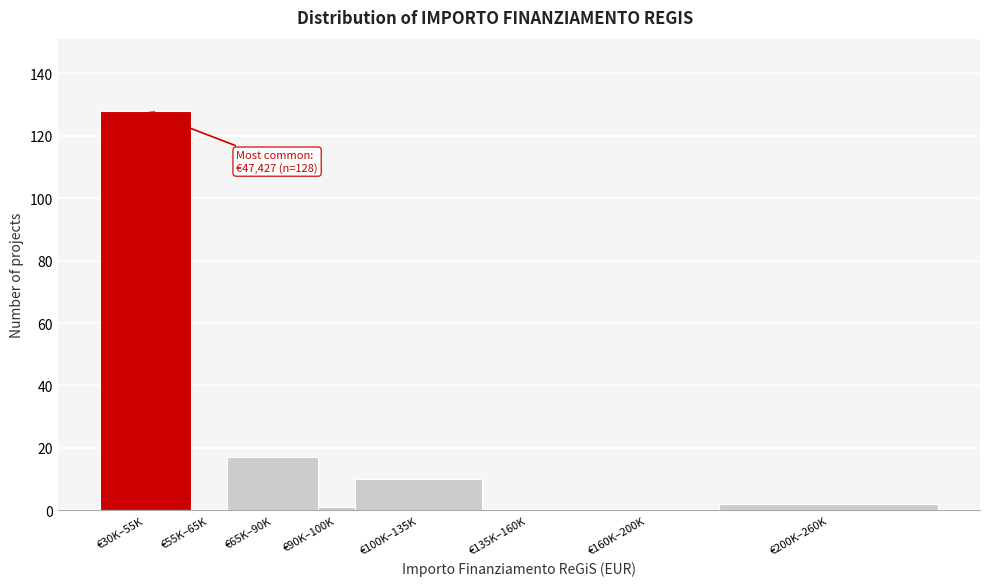

Reading left to right, extract all data points from this chart.

€30K–55K=128	€55K–65K=0	€65K–90K=17	€90K–100K=1	€100K–135K=10	€135K–160K=0	€160K–200K=0	€200K–260K=2